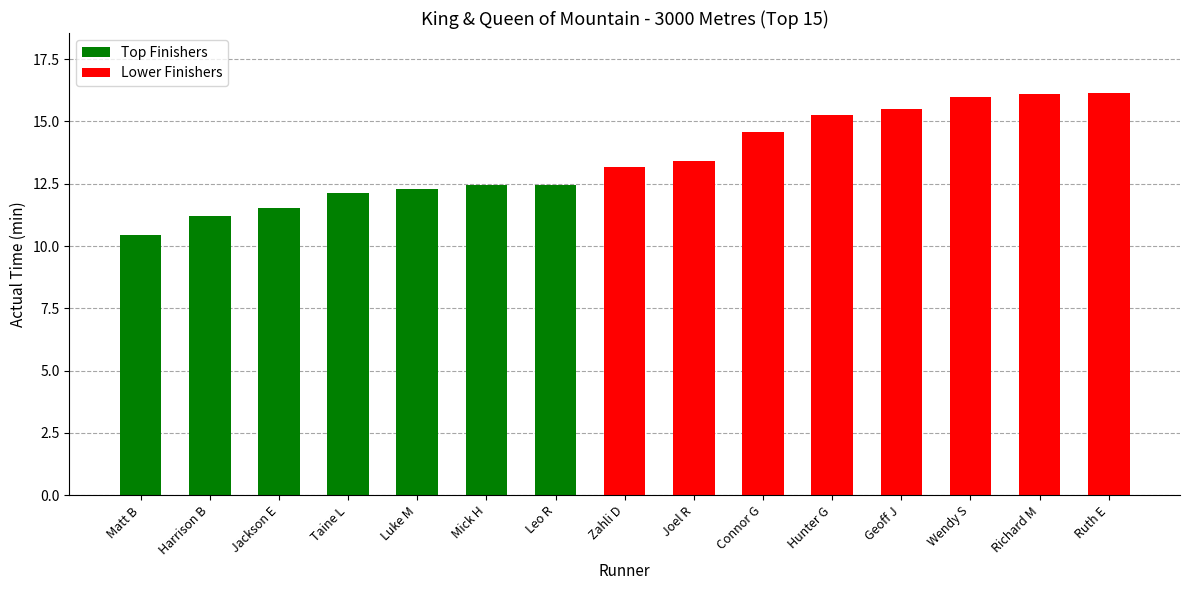

What is the average value?

13.5